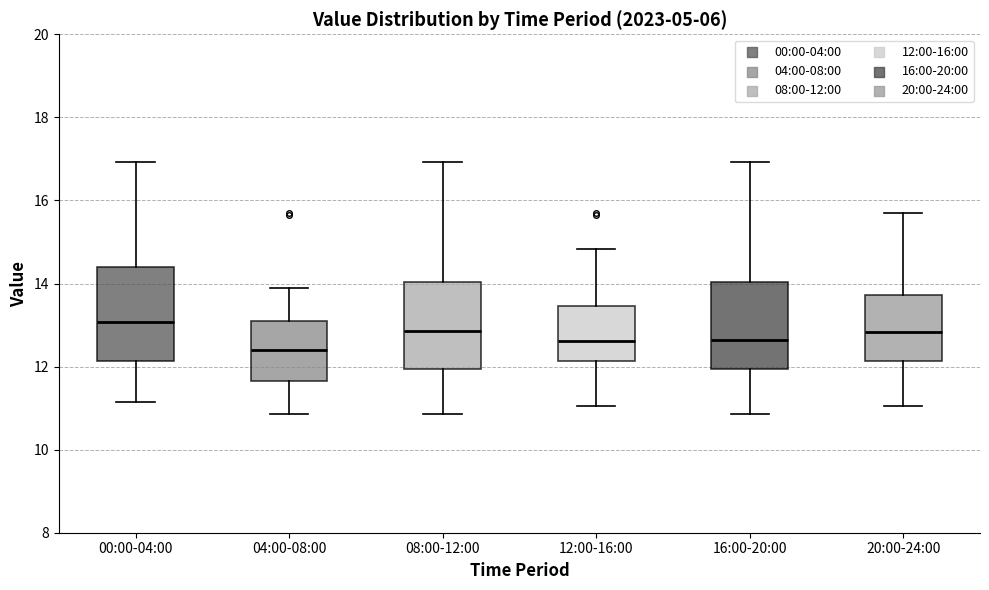

Reading left to right, read every box against the y-axis: the position of its median line, the range the box covers, and the ends of its whiskers. The values are not printed on the chart, so give them approximately, as read against the axis.

00:00-04:00: median 13.0, box 12.2 to 14.4, whiskers 11.2 to 17.0
04:00-08:00: median 12.4, box 11.6 to 13.0, whiskers 10.8 to 14.0
08:00-12:00: median 12.8, box 12.0 to 14.0, whiskers 10.8 to 17.0
12:00-16:00: median 12.6, box 12.2 to 13.4, whiskers 11.0 to 14.8
16:00-20:00: median 12.6, box 12.0 to 14.0, whiskers 10.8 to 17.0
20:00-24:00: median 12.8, box 12.2 to 13.8, whiskers 11.0 to 15.8